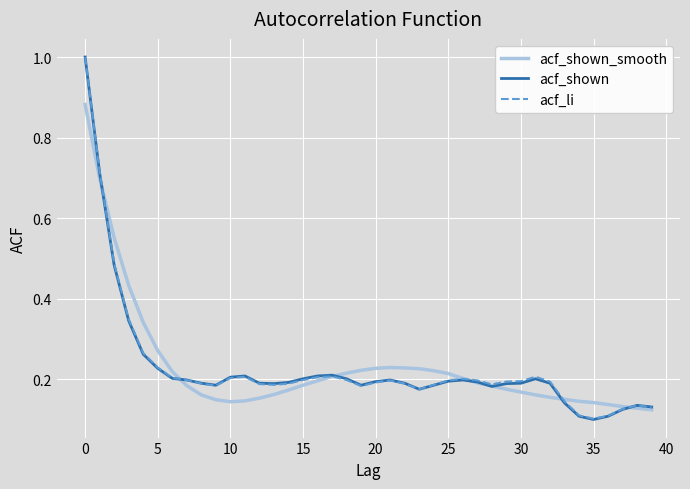

What is the highest value of the acf_shown series?

1.0